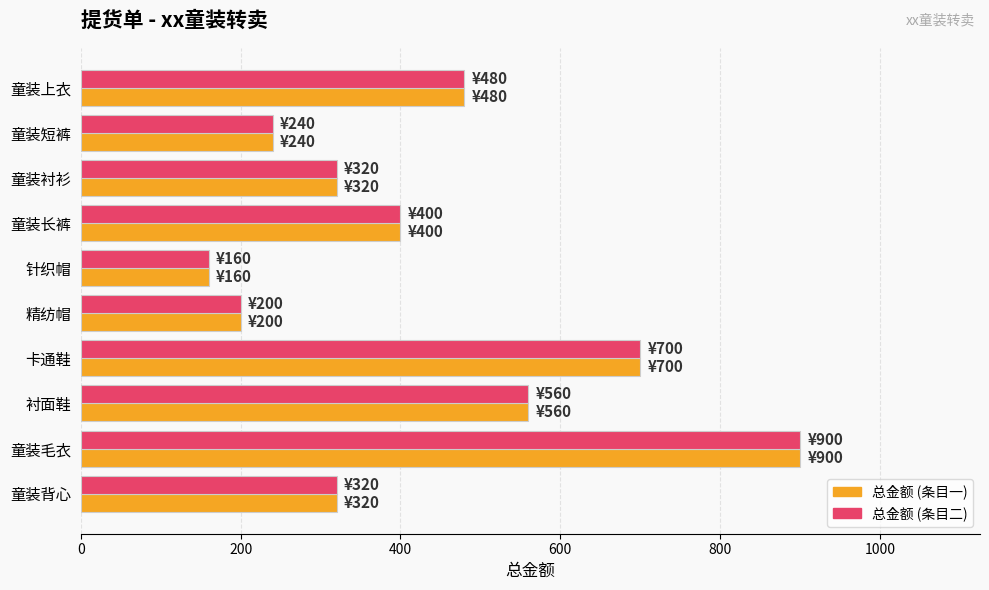

At which category is the sum across all series the highest?

童装毛衣